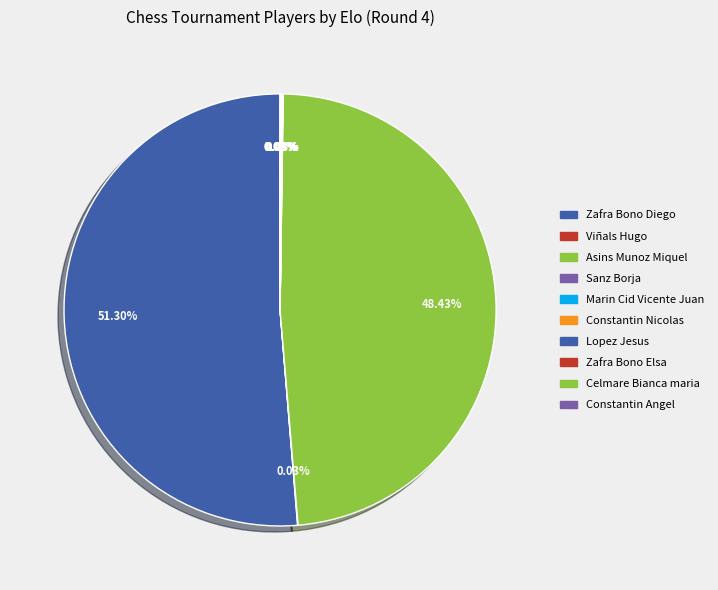

What is the largest slice in the pie chart?

Zafra Bono Diego